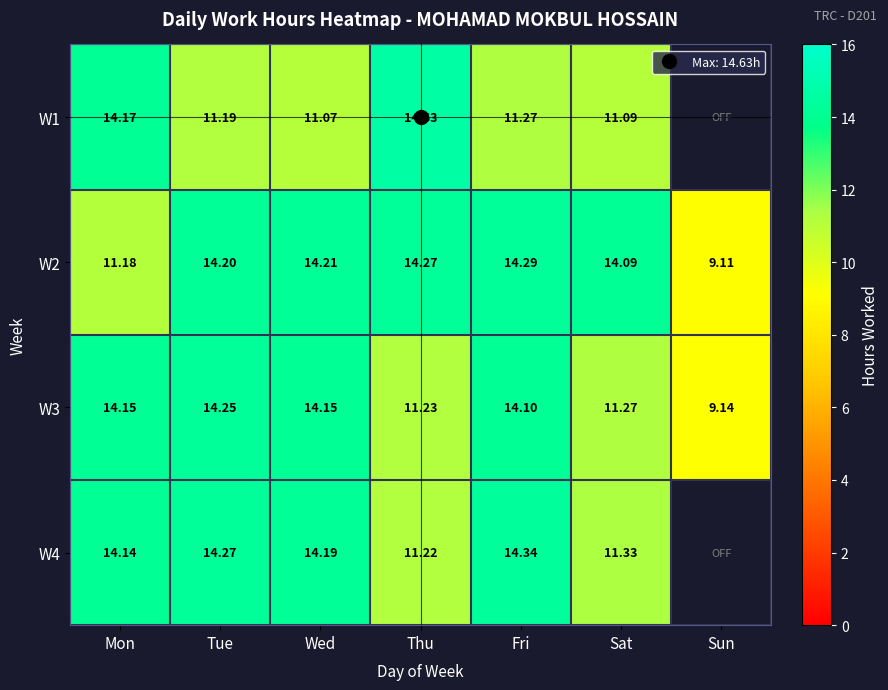

Where is W4 nearest to the value 7?

Thu